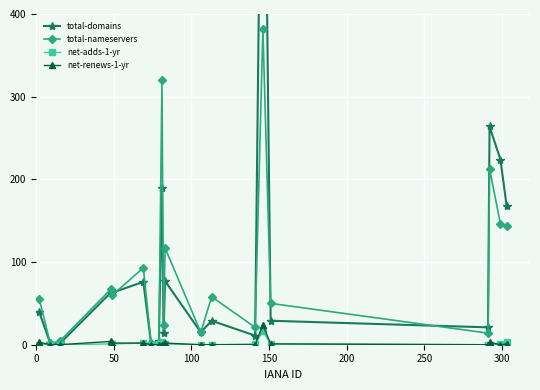

True or false: total-nameservers has more than 2 interior local peaks.

True